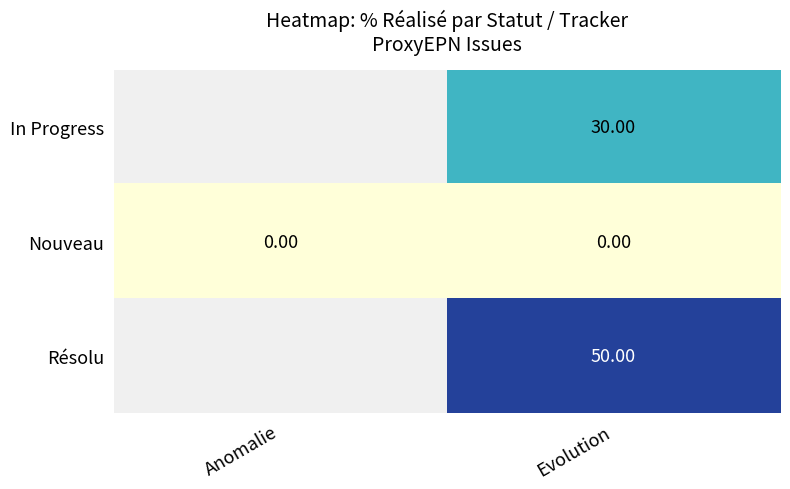

What is the spread (max minus min) of values at Evolution?

50